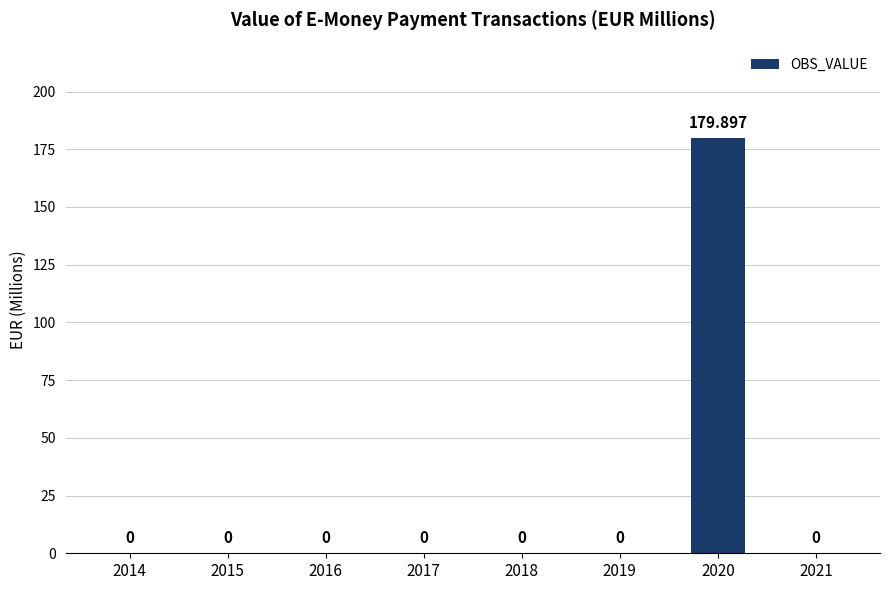

Rank the categories by value from lowest to highest.

2014, 2015, 2016, 2017, 2018, 2019, 2021, 2020